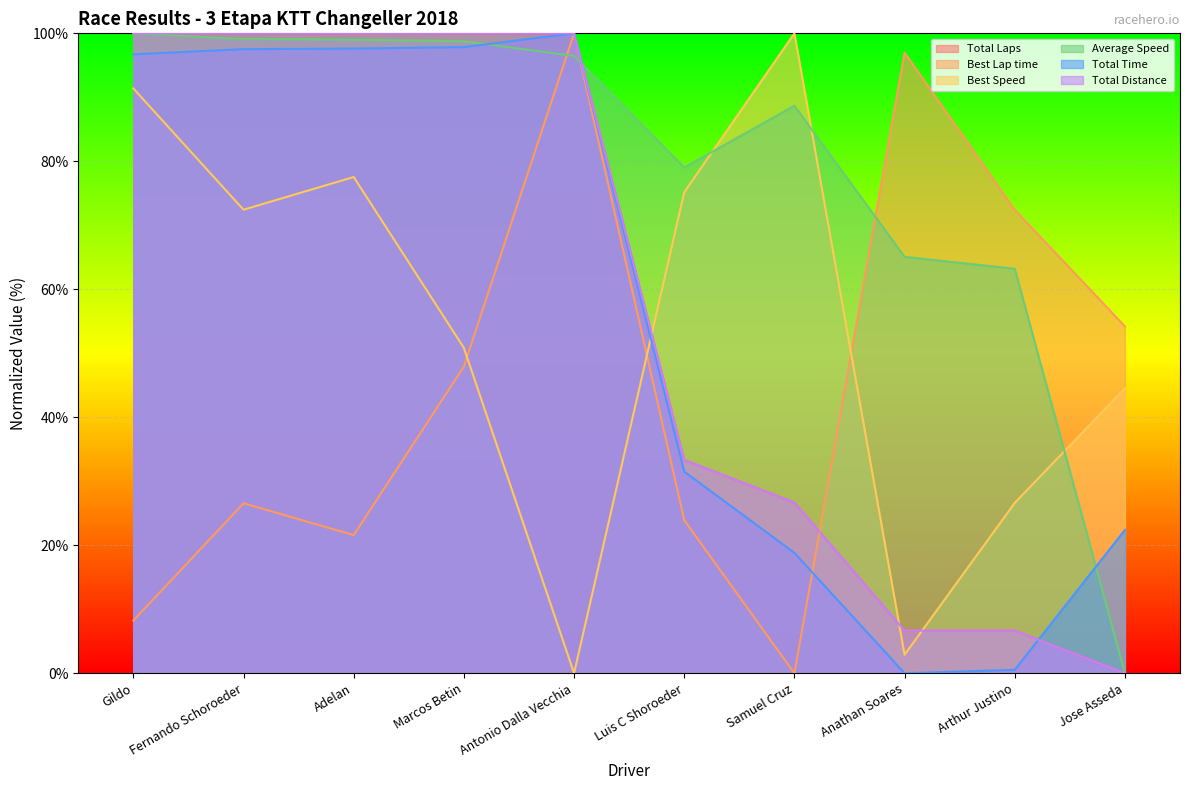

What is the maximum value shown in the chart?

100.0